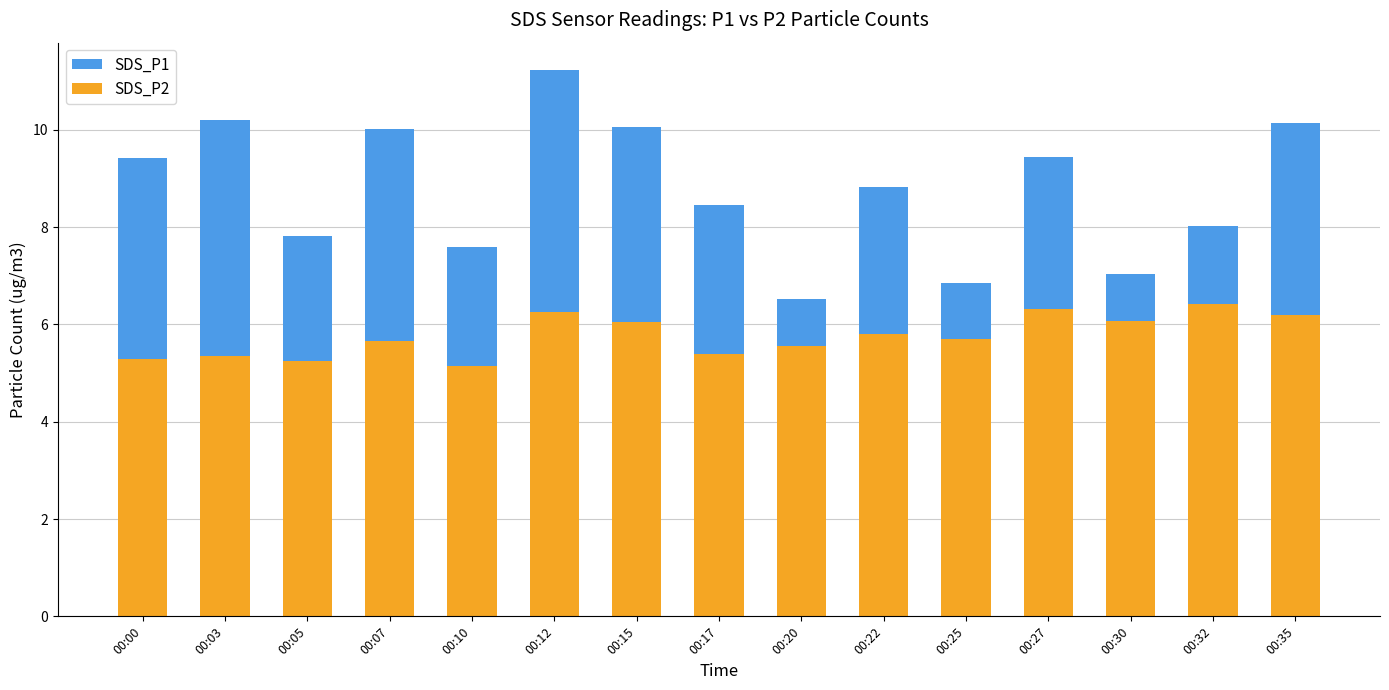

Which series has the largest total across all categories?

SDS_P1